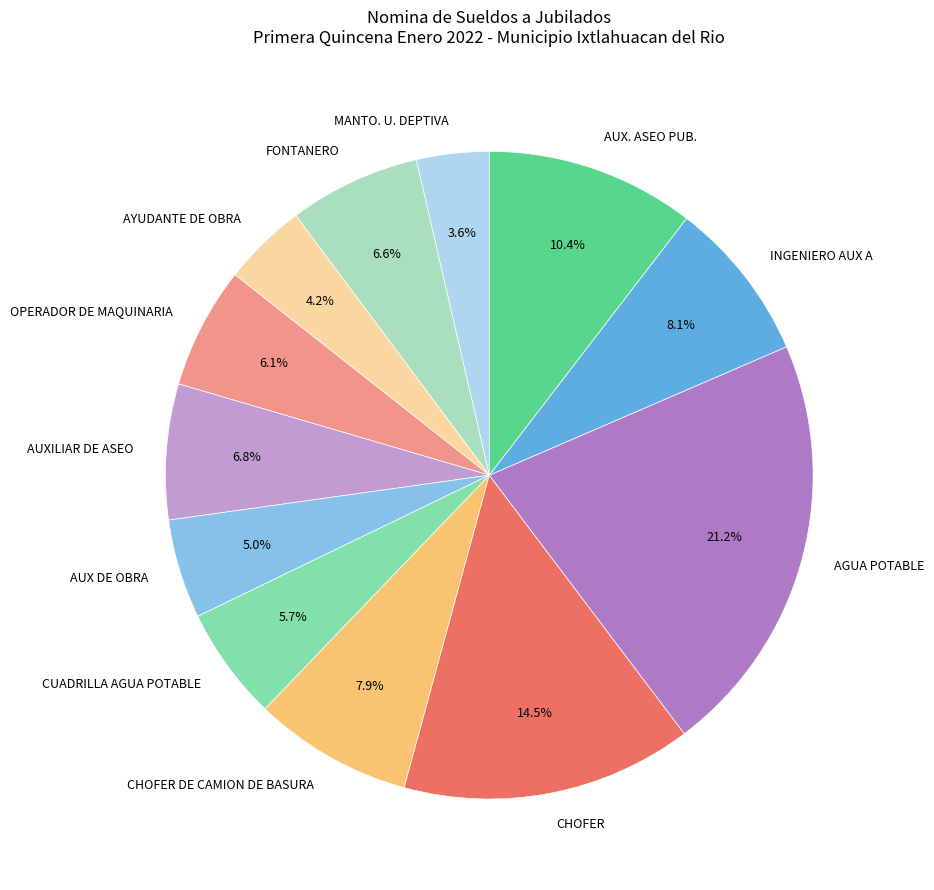

Between FONTANERO and AYUDANTE DE OBRA, which is larger?

FONTANERO